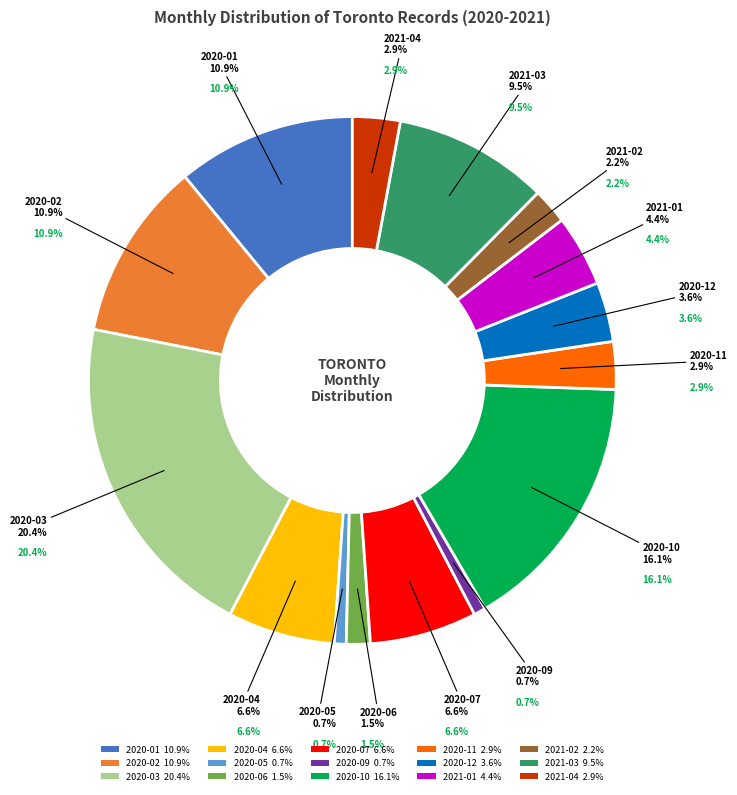

The 2020-11 slice represents 1% of the pie. True or false?

False